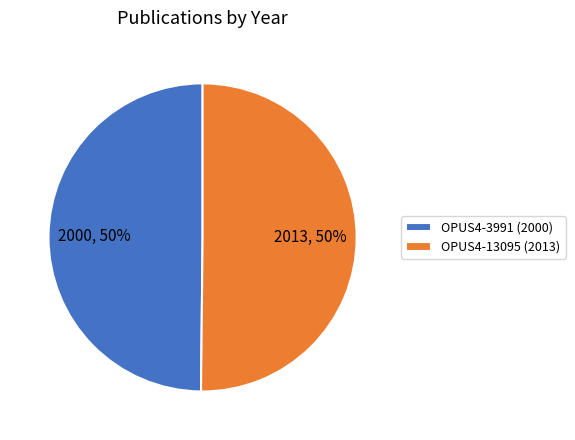

Combined, do OPUS4-13095 (2013) and OPUS4-3991 (2000) account for over 50%?

Yes